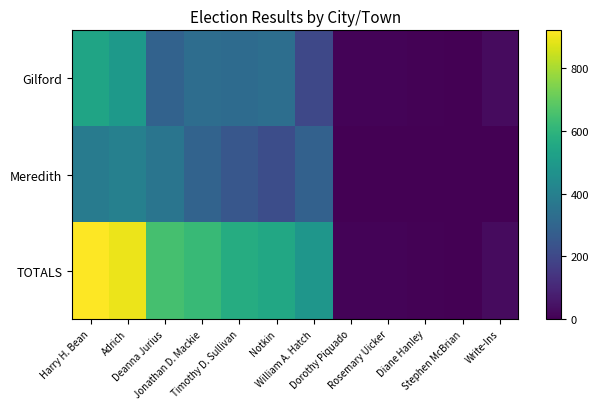

Reading right to left, what are all the values shown in this chart?

Gilford: Write-Ins=27	Stephen McBrian=1	Diane Hanley=4	Rosemary Uicker=8	Dorothy Piquado=10	William A. Hatch=200	Notkin=331	Timothy D. Sullivan=323	Jonathan D. Mackie=328	Deanna Jurius=291	Adrich=493	Harry H. Bean=536
Meredith: Write-Ins=0	Stephen McBrian=0	Diane Hanley=0	Rosemary Uicker=0	Dorothy Piquado=0	William A. Hatch=285	Notkin=219	Timothy D. Sullivan=248	Jonathan D. Mackie=293	Deanna Jurius=359	Adrich=399	Harry H. Bean=384
TOTALS: Write-Ins=27	Stephen McBrian=1	Diane Hanley=4	Rosemary Uicker=8	Dorothy Piquado=10	William A. Hatch=485	Notkin=550	Timothy D. Sullivan=571	Jonathan D. Mackie=621	Deanna Jurius=650	Adrich=892	Harry H. Bean=920